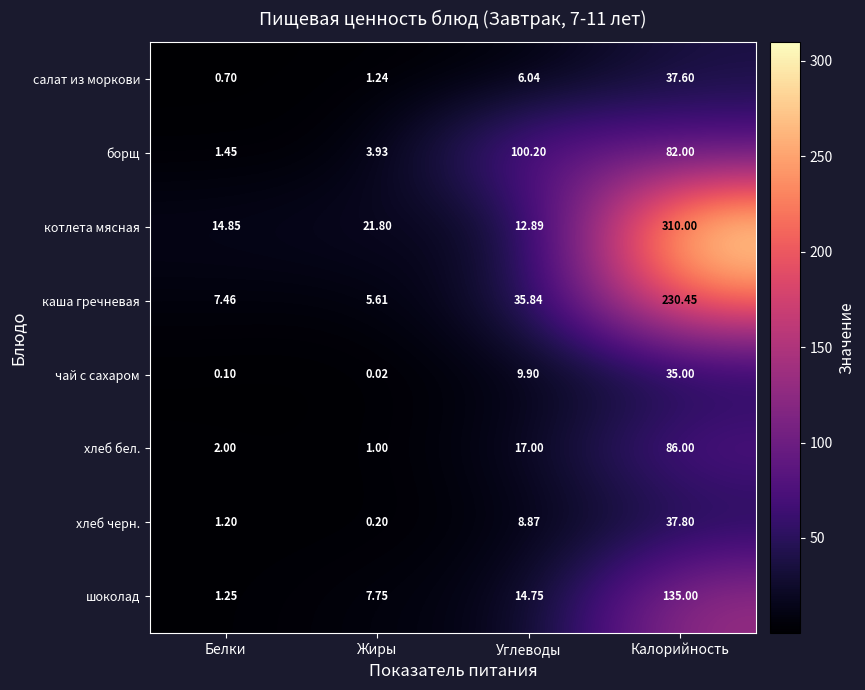

How many distinct data groups are displayed?

8